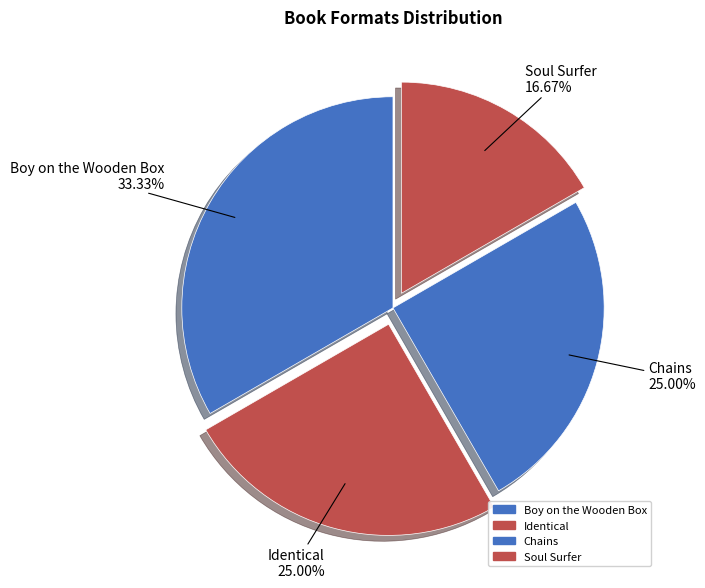

Is Boy on the Wooden Box the majority of the pie?

No